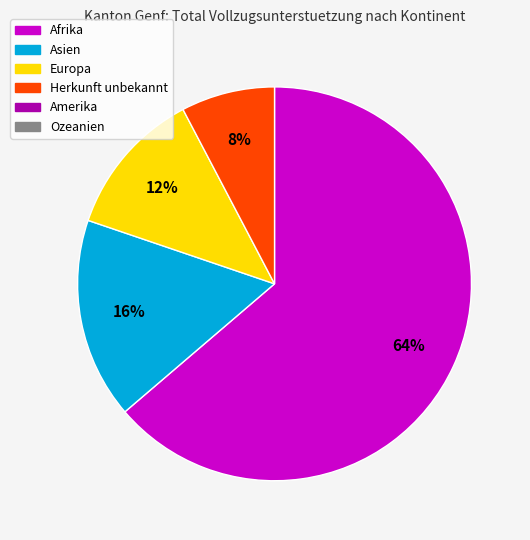

Is there any slice that represents more than half of the pie?

Yes